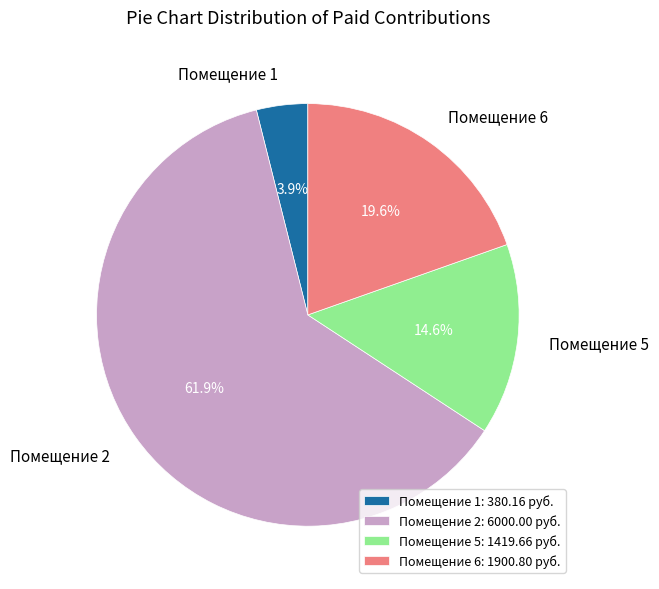

Does Помещение 5 account for over 50% of the chart?

No